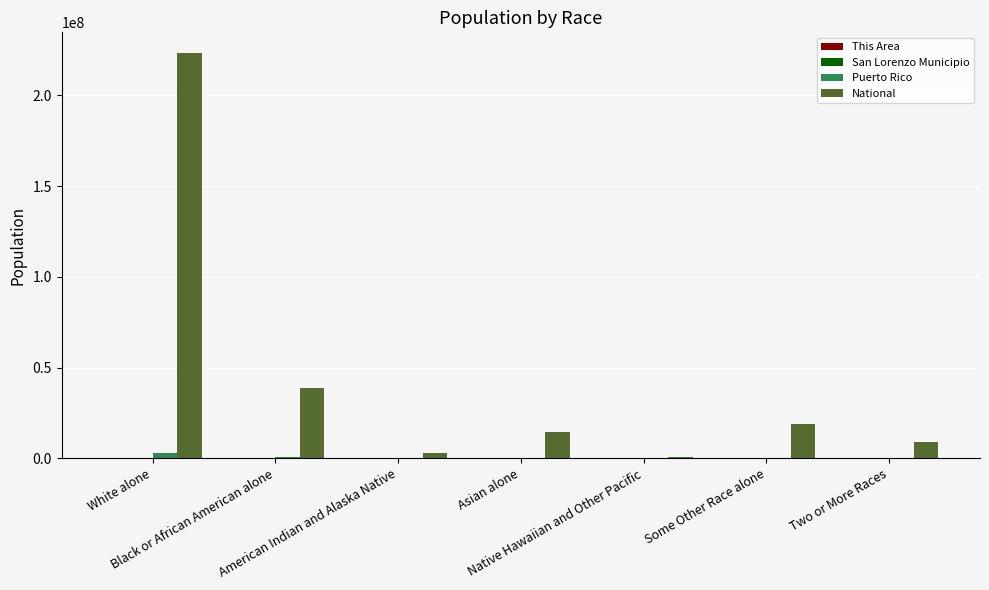

What is the greatest value displayed?

223553265